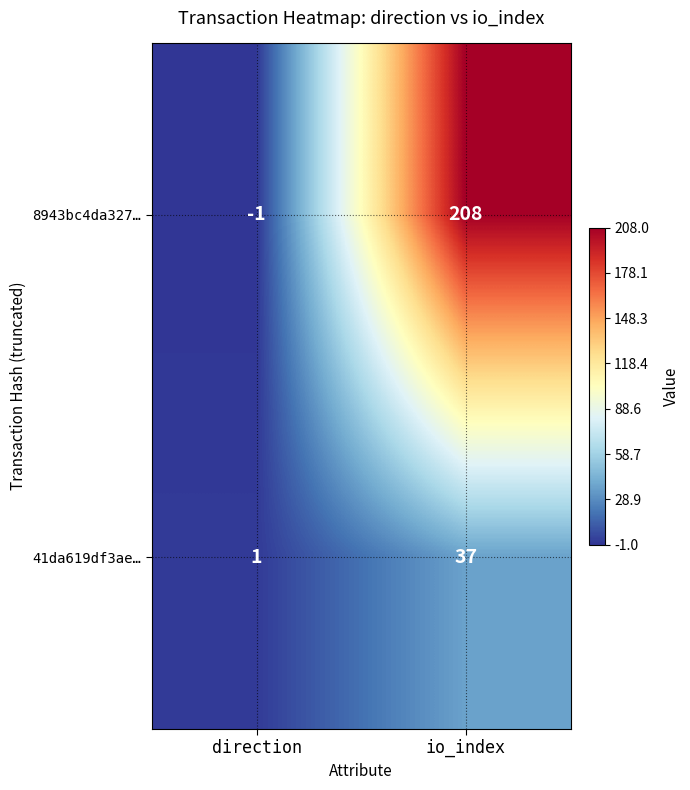

The value of 41da619df3ae… at direction is 1. True or false?

True